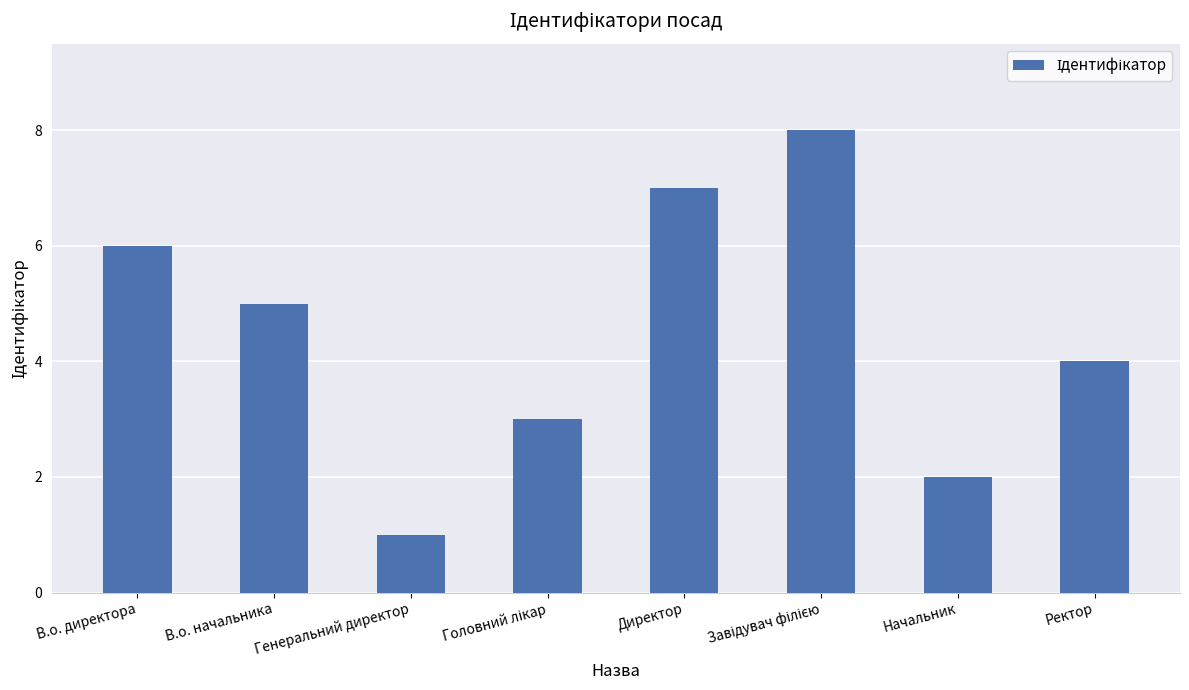

What is the label of the 1st bar from the right?

Ректор